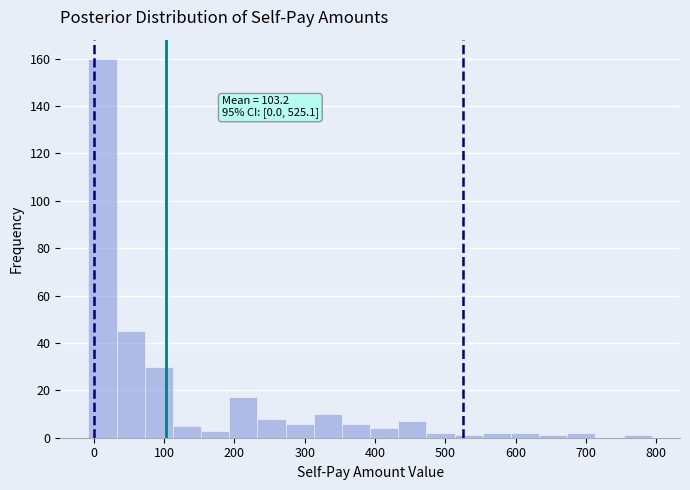

Over which range of the x-axis is the bar tallest?

-10 to 30